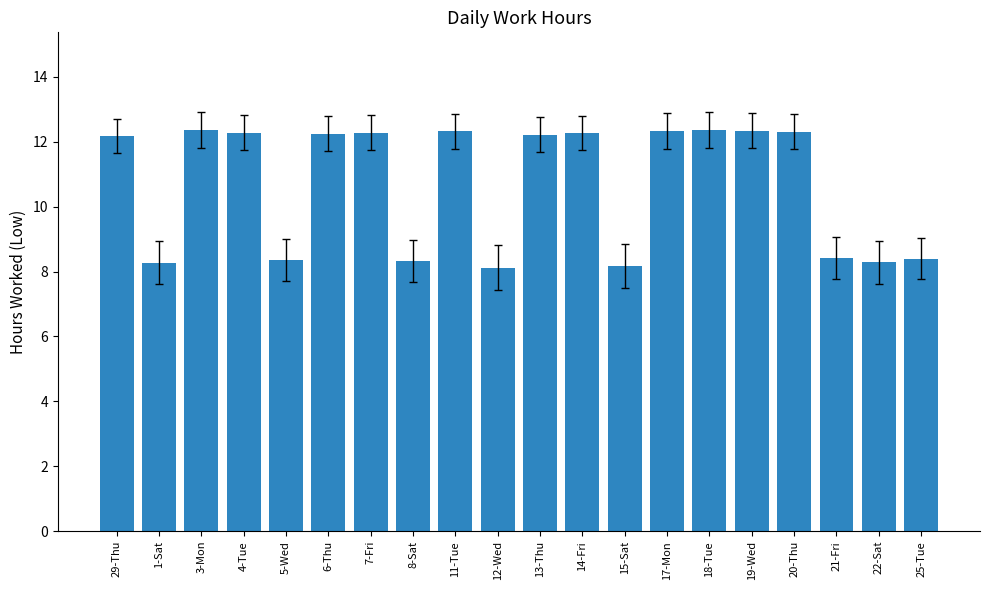

Between 8-Sat and 20-Thu, which is larger?

20-Thu